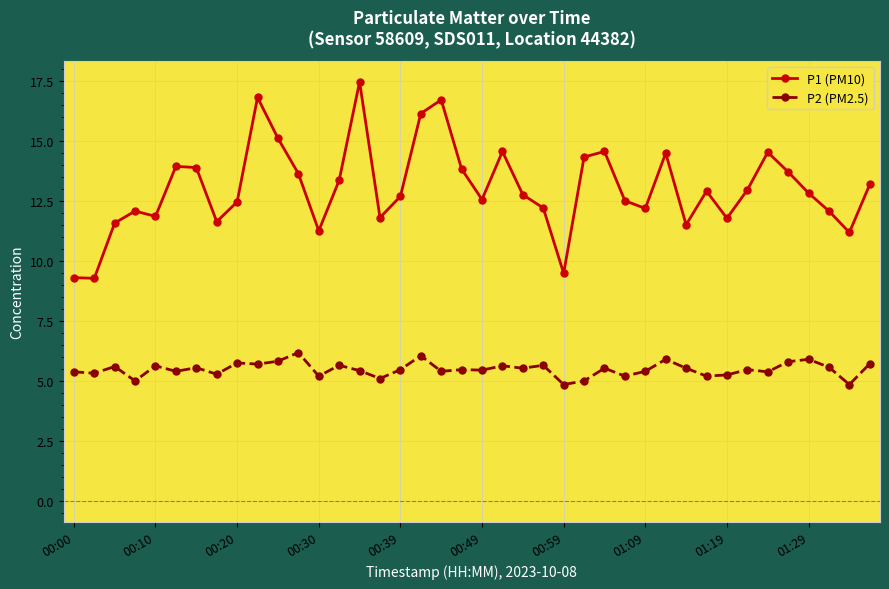

Does the chart display data point markers on the line(s)?

Yes